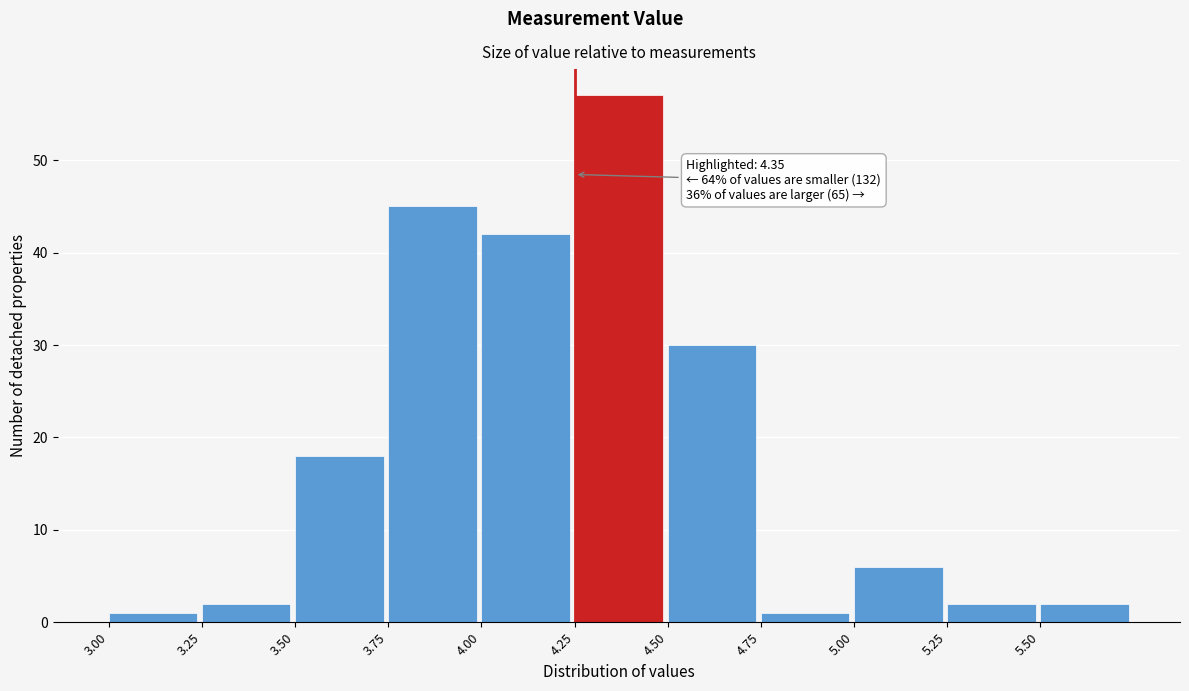

Which range on the x-axis has the tallest bar?

4.25 to 4.50